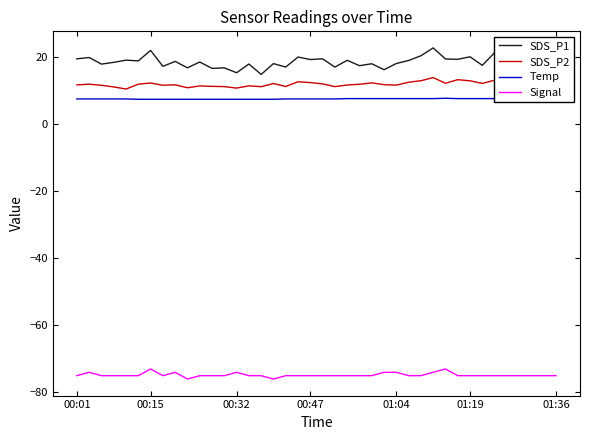

True or false: SDS_P1 and SDS_P2 cross at least once.

False